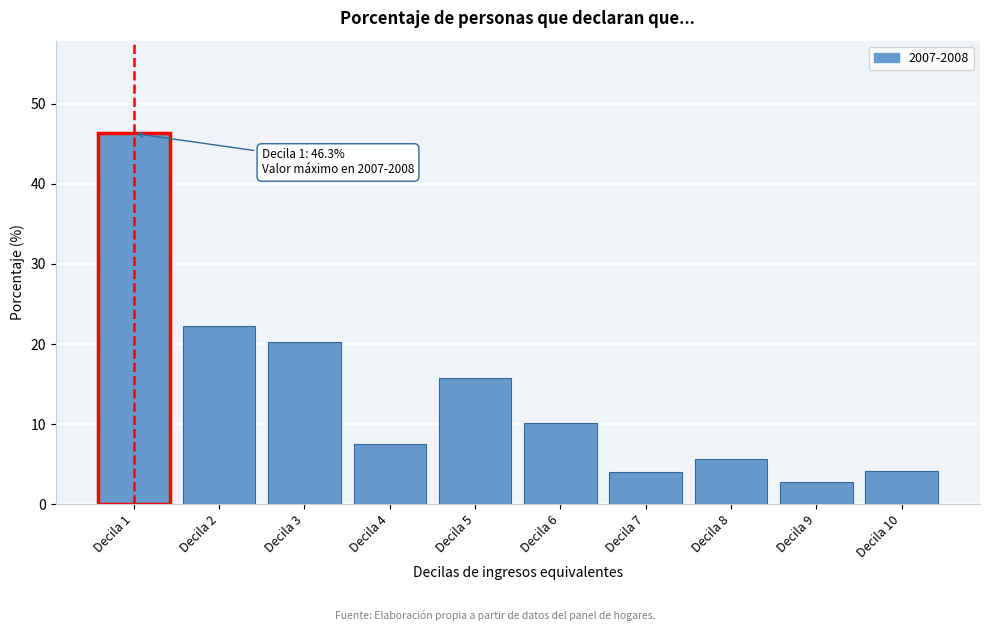

What is the difference between the values at Decila 4 and Decila 7?

3.5